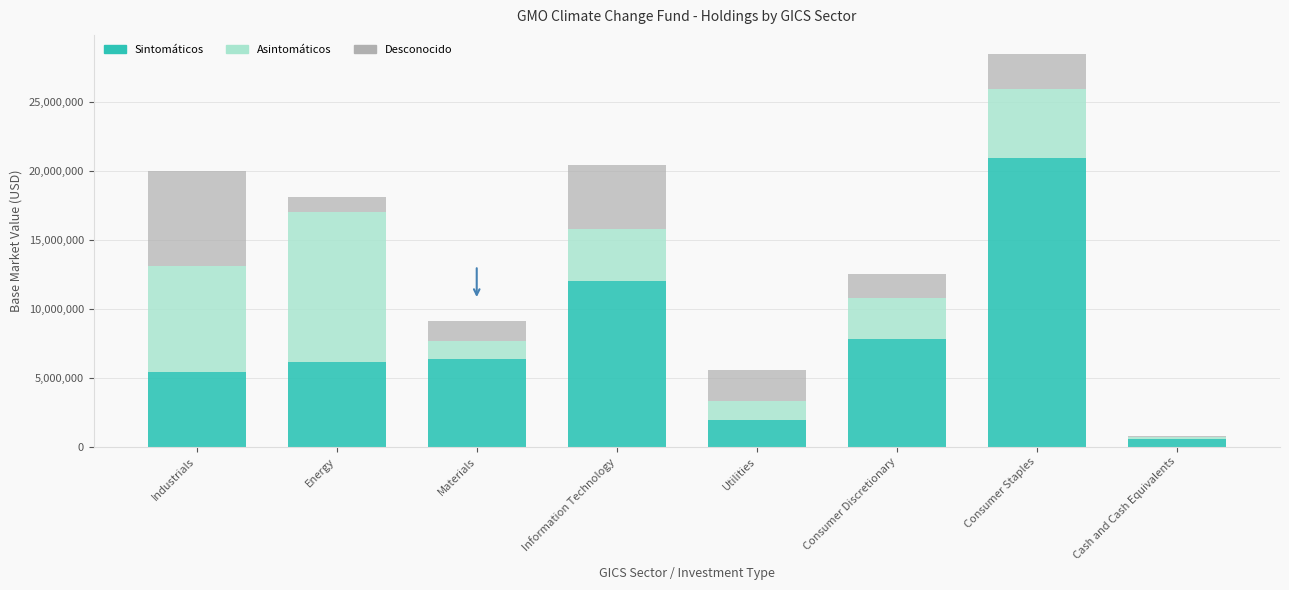

Read the Sintomáticos value at Consumer Discretionary.

7797190.7